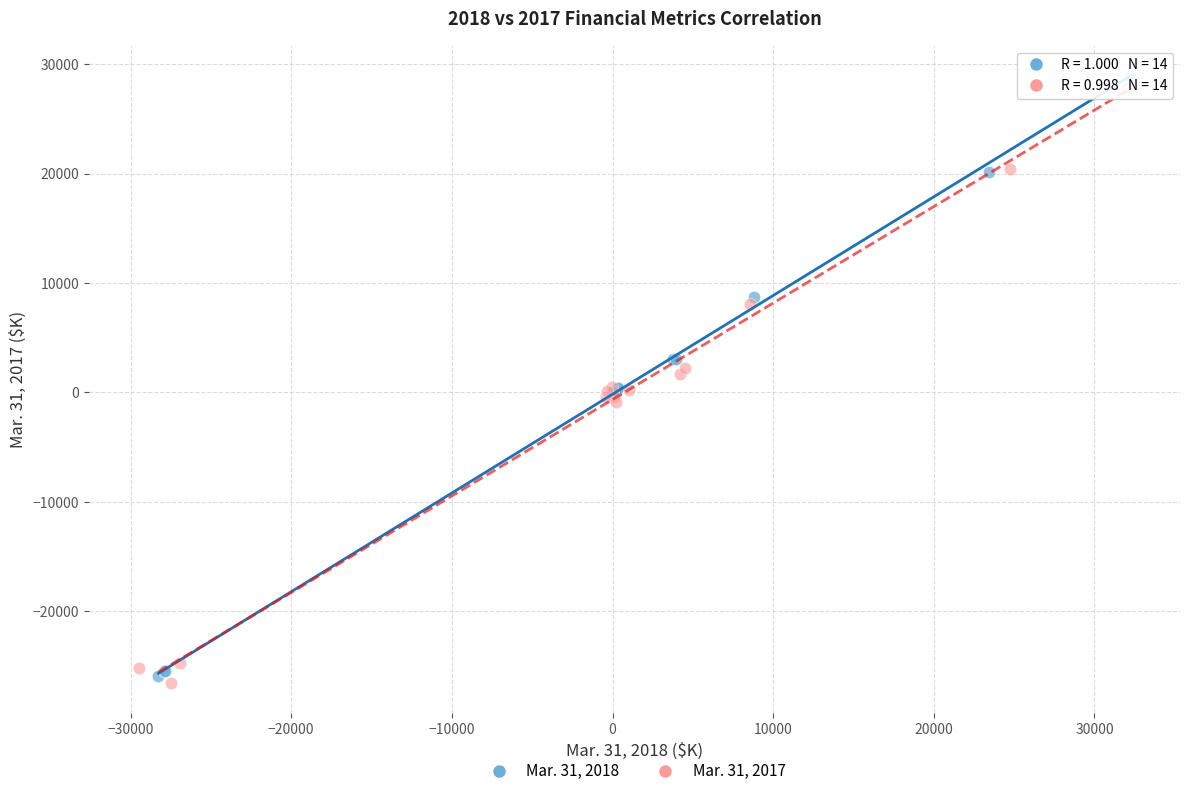

Which series contains the lowest Y value?

Mar. 31, 2017